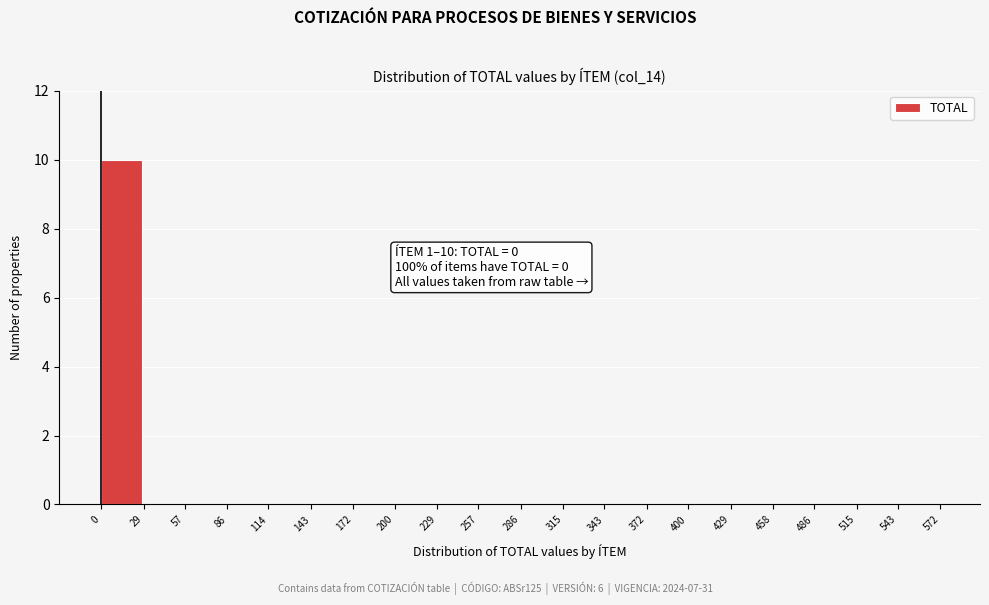

Reading left to right, list all the values displayed in this chart.

0=10	29=0	57=0	86=0	114=0	143=0	172=0	200=0	229=0	257=0	286=0	315=0	343=0	372=0	400=0	429=0	458=0	486=0	515=0	543=0